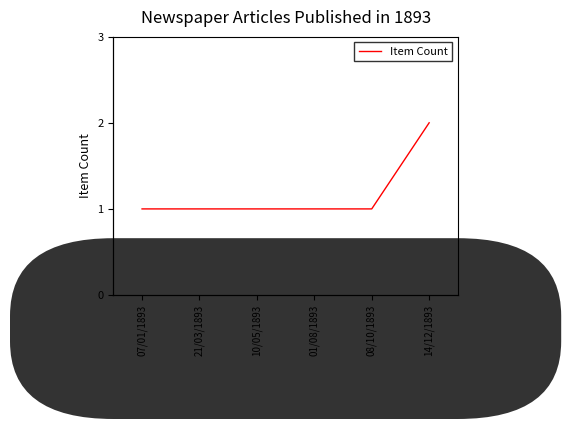

Reading left to right, transcribe all the data shown in this chart.

1	1	1	1	1	2